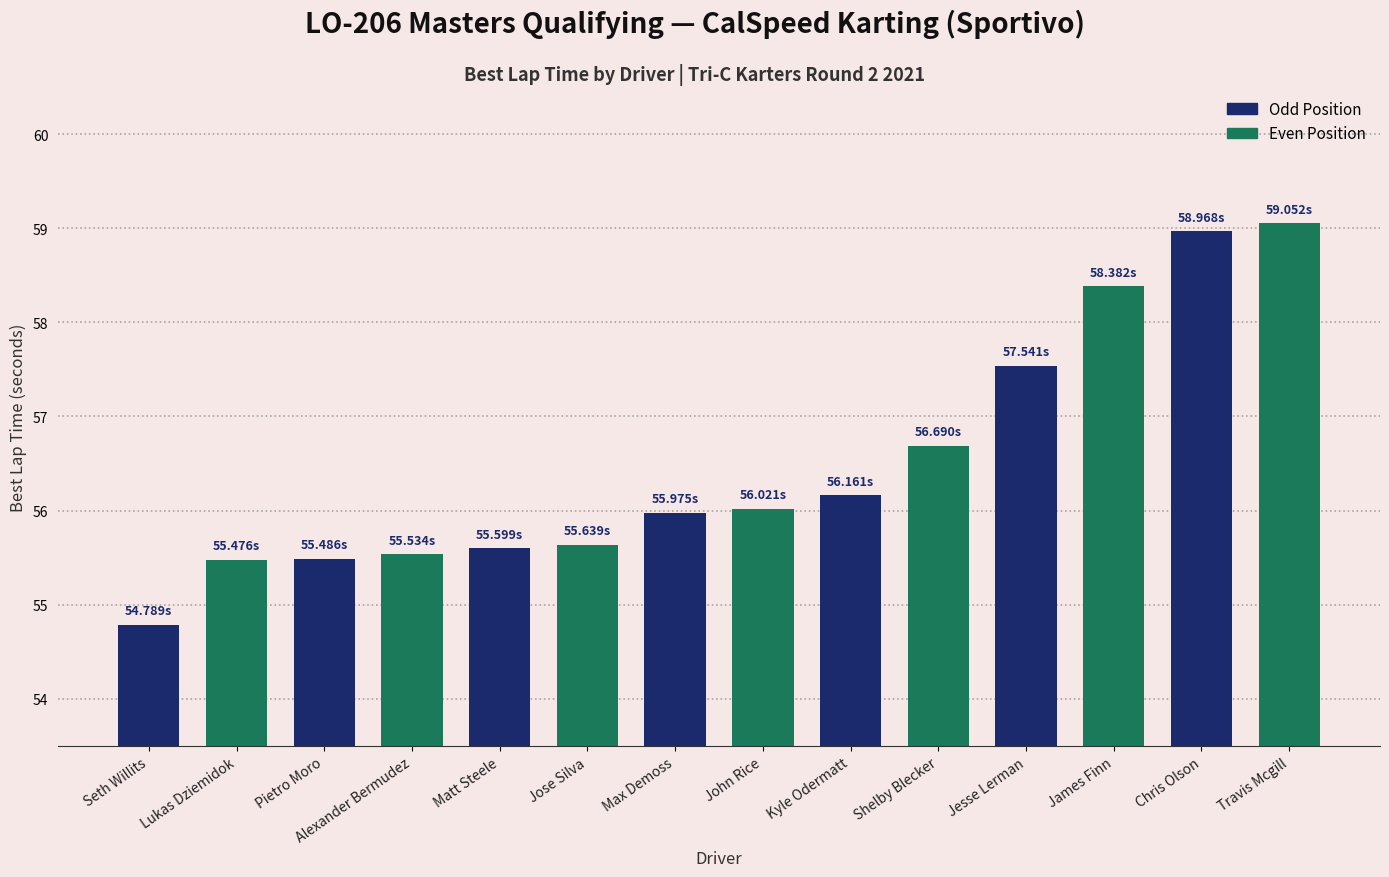

What is the sum of all values?

791.3